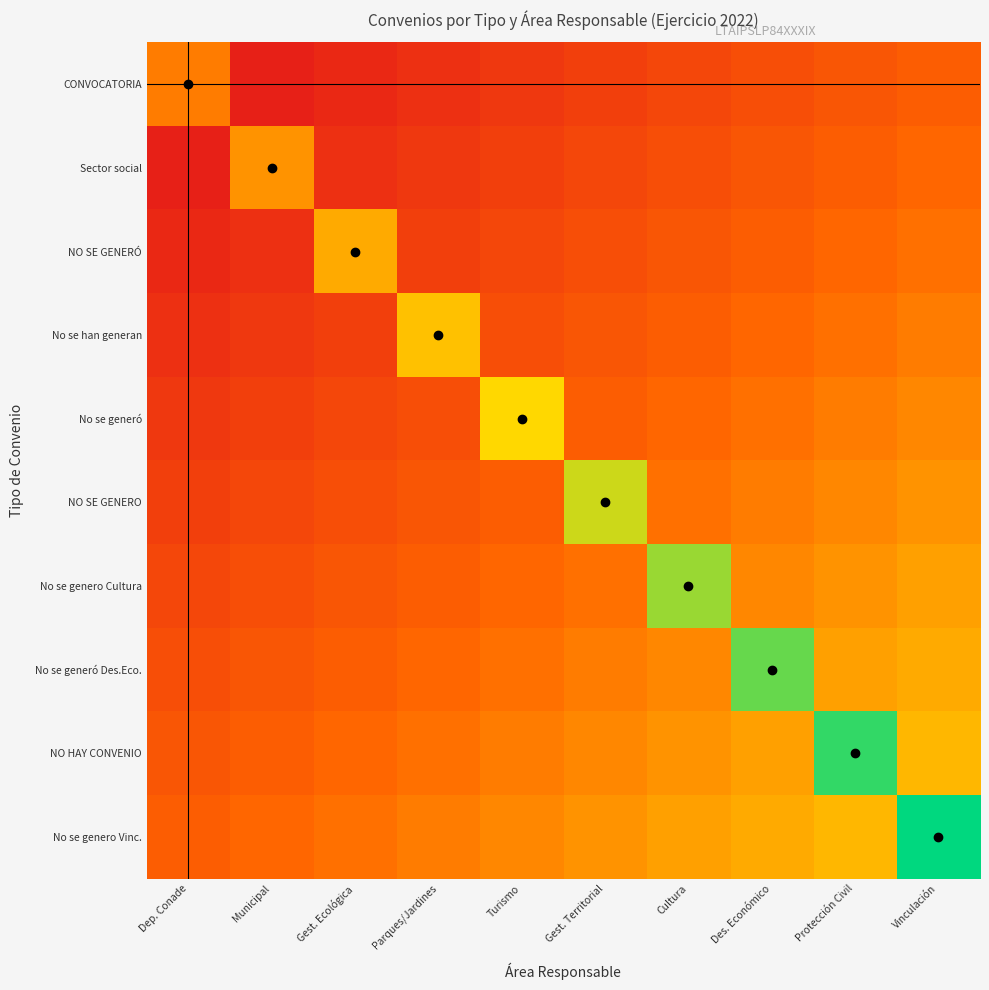

At which category is the sum across all series the highest?

Vinculación